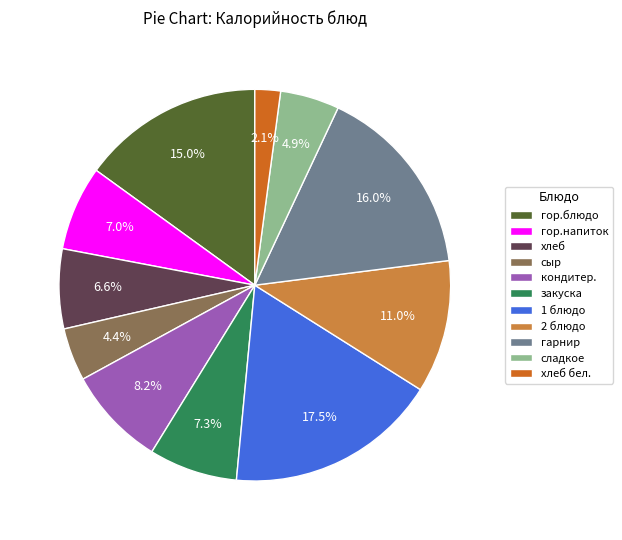

What is the ratio of the value at гарнир to the value at закуска?

2.2